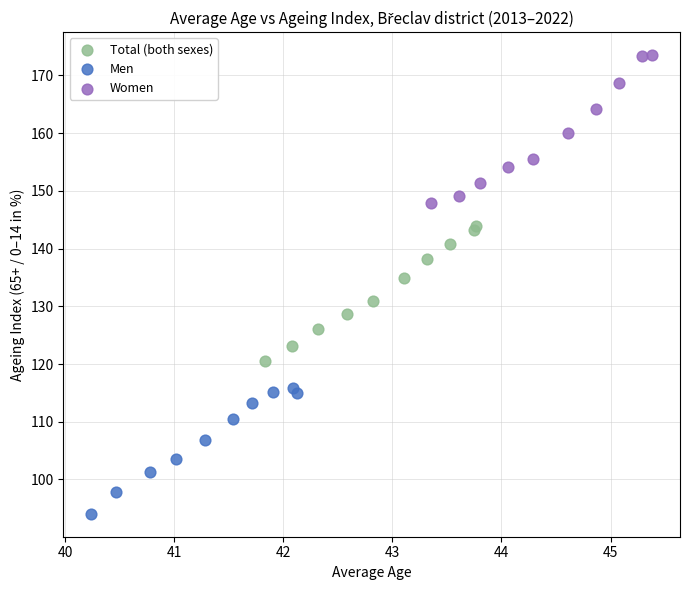

Which series has the largest Y range (max minus min)?

Women